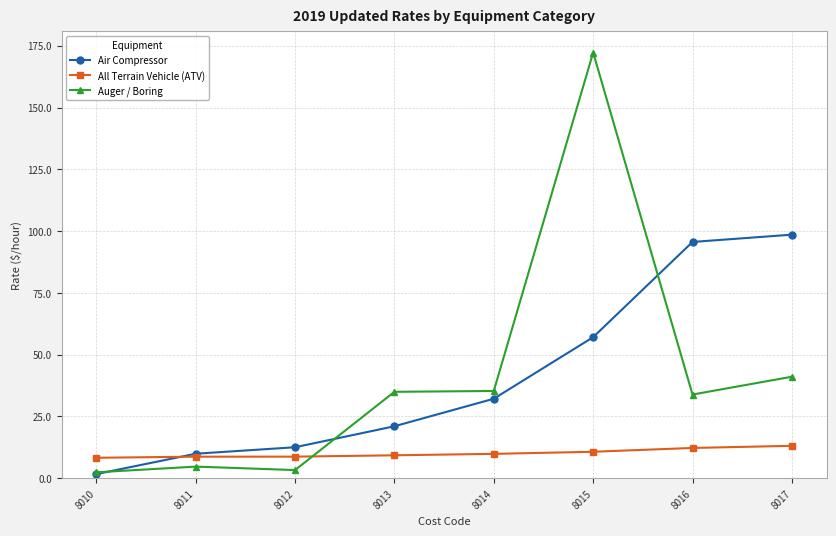

True or false: Air Compressor has more than 2 interior local peaks.

False